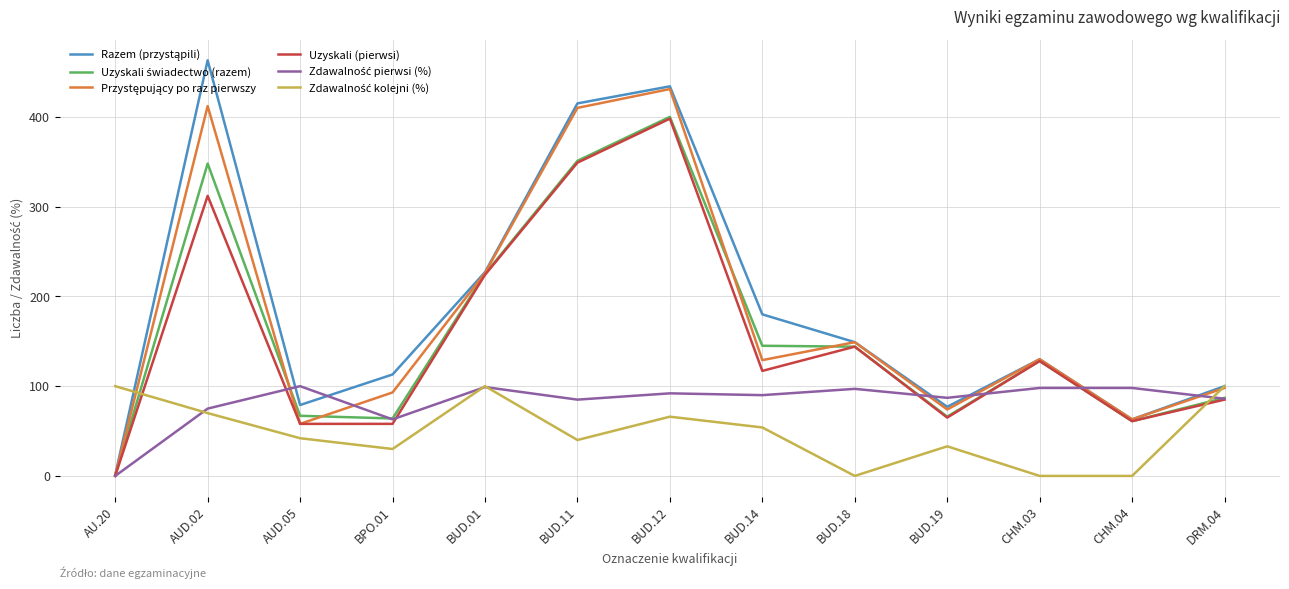

What position from the right is BUD.11?

8